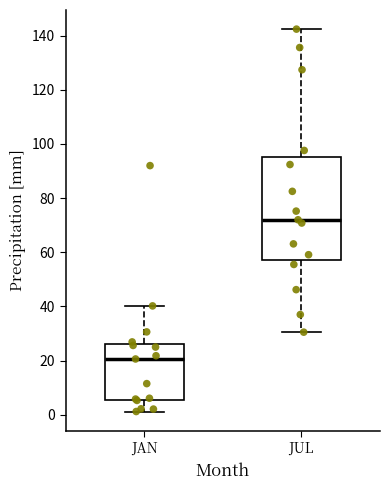

Reading left to right, read every box against the y-axis: the position of its median line, the range the box covers, and the ends of its whiskers. The values are not printed on the chart, so give them approximately, as read against the axis.

JAN: median 20, box 6 to 26, whiskers 2 to 40
JUL: median 72, box 58 to 96, whiskers 30 to 142